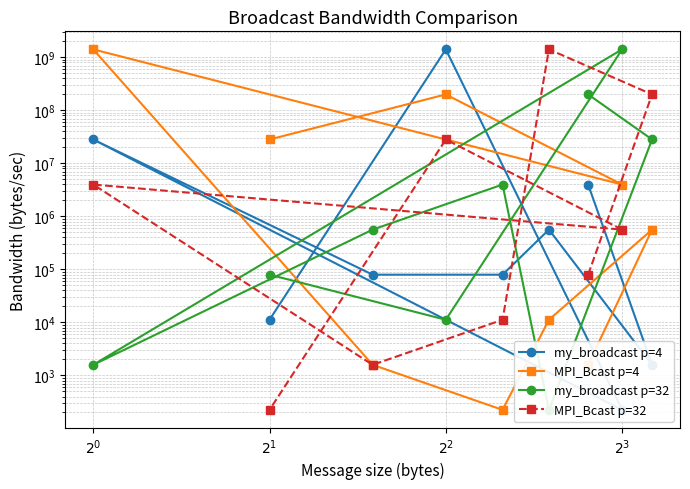

How many lines are shown in the chart?

4